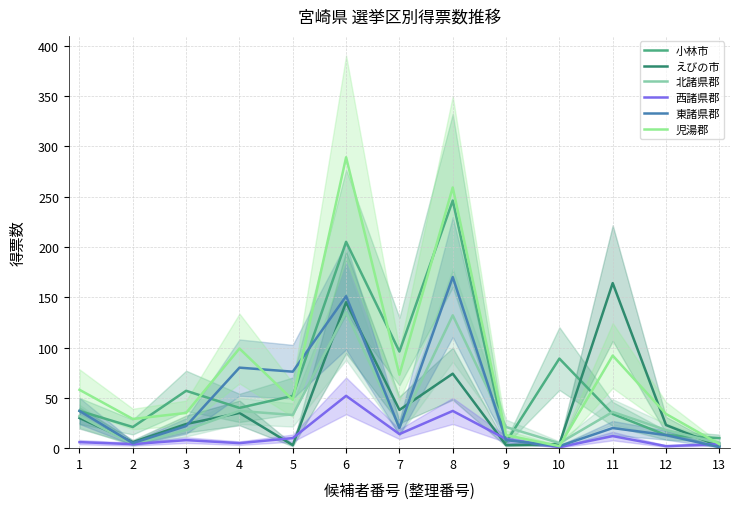

At how many categories does at least one series exceed 165?

2